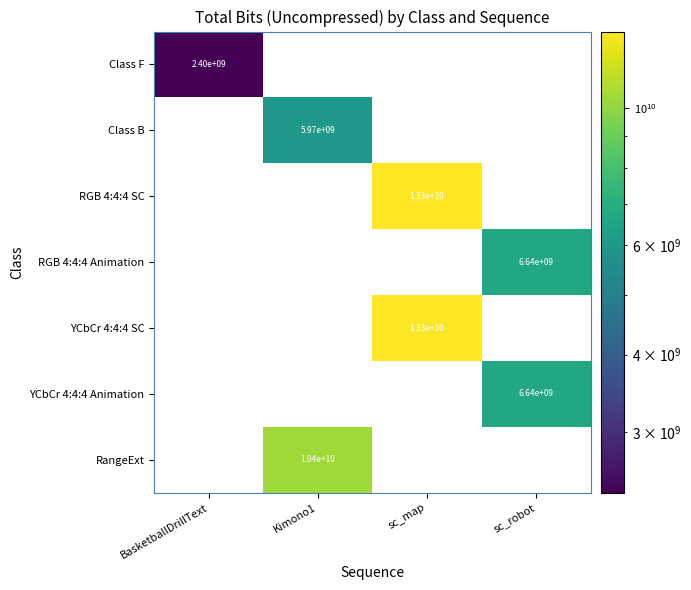

The value of RGB 4:4:4 Animation at sc_robot is 2502132607. True or false?

False